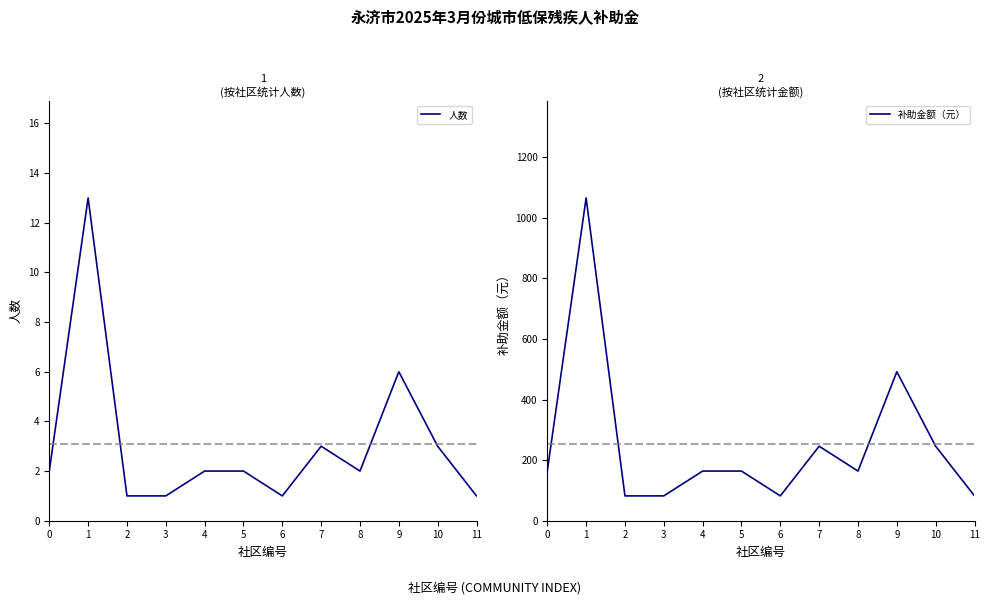

Rank the series at 3 from lowest to highest value.

人数, 补助金额（元）